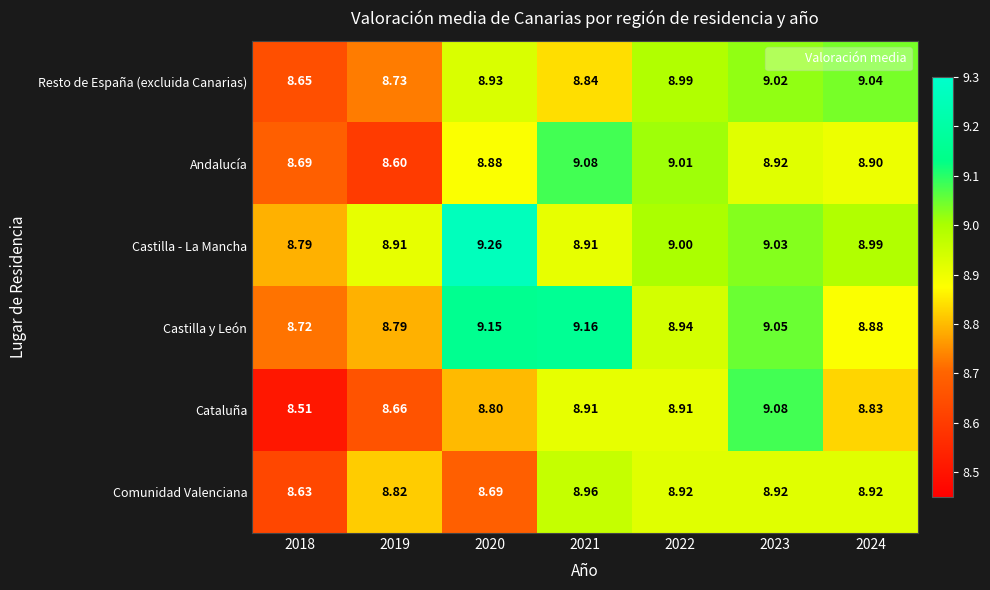

At 2024, list the series in order from smallest to largest.

Cataluña, Castilla y León, Andalucía, Comunidad Valenciana, Castilla - La Mancha, Resto de España (excluida Canarias)